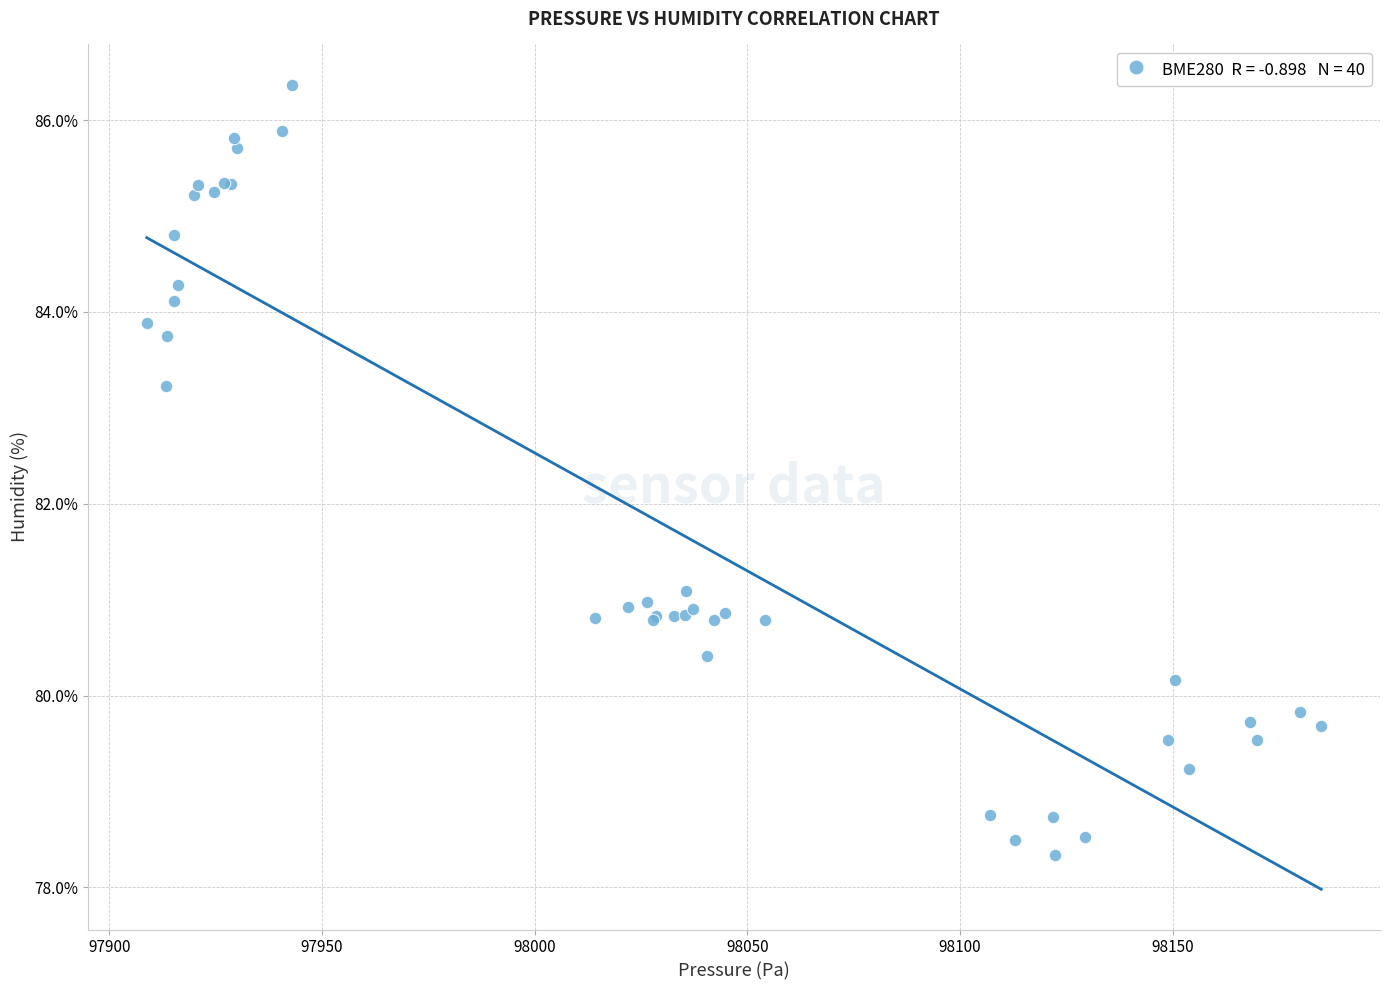

What Y value in the scatter plot is closest to 82?

81.1